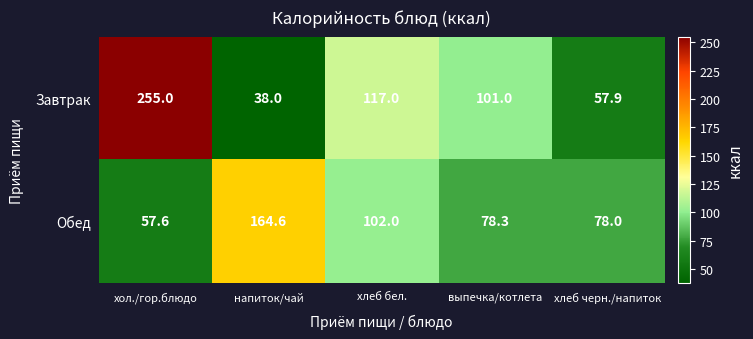

At which category is the sum across all series the highest?

хол./гор.блюдо